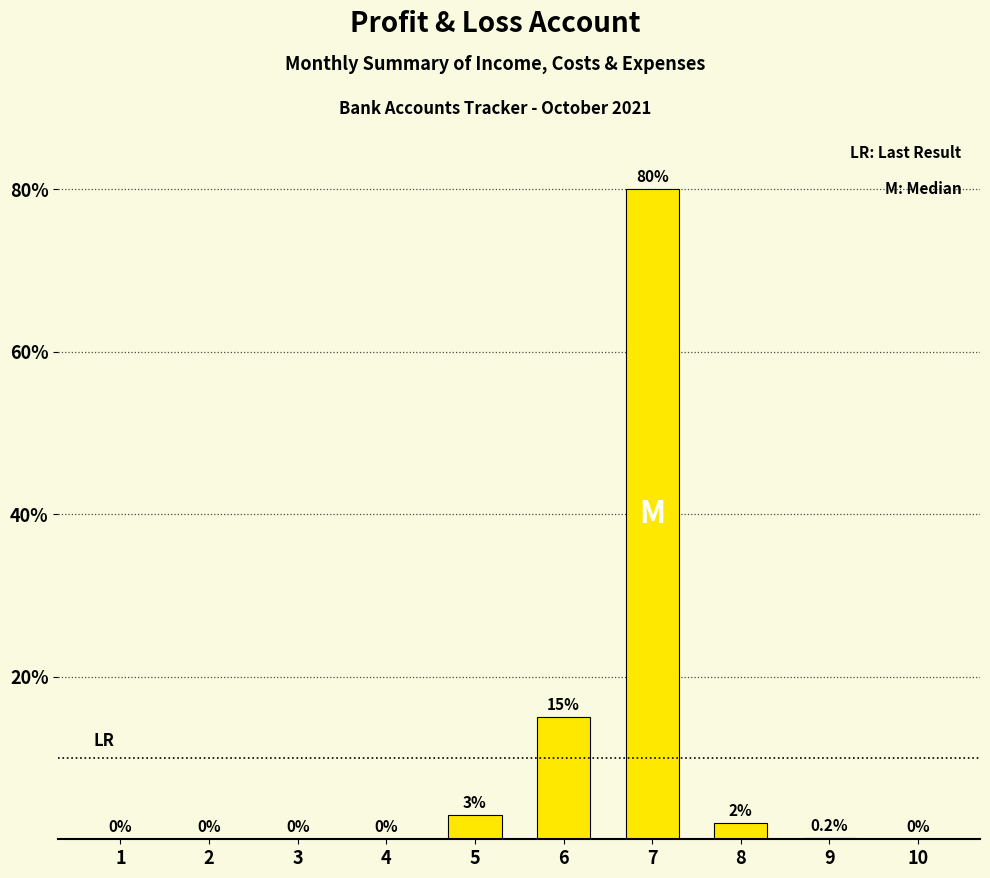

How many values are above zero?

5